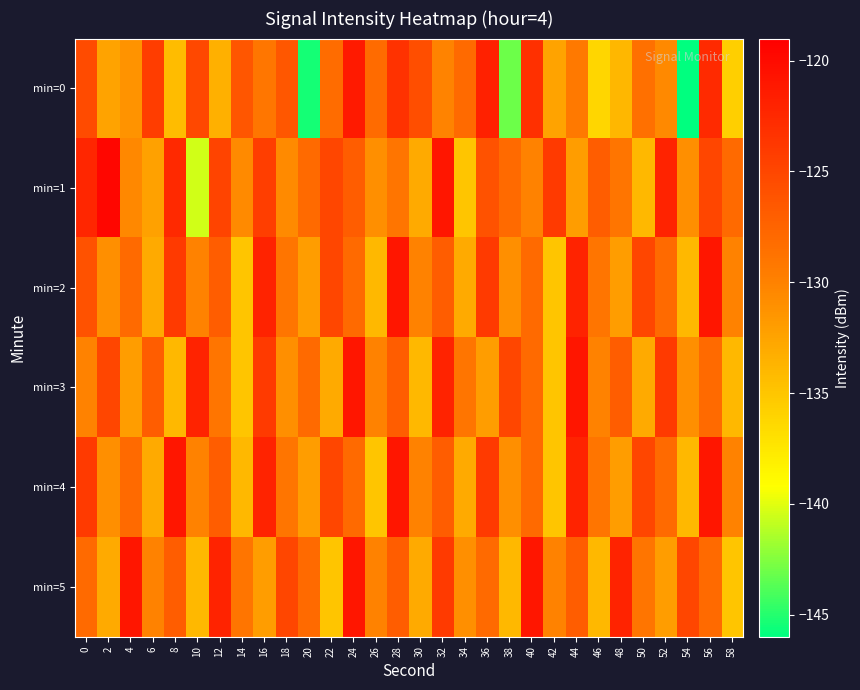

Reading left to right, extract all data points from this chart.

min=0: 0=-125.4	2=-132.4	4=-131.3	6=-124.2	8=-134.4	10=-125.2	12=-133.3	14=-126.4	16=-129.0	18=-126.5	20=-145.4	22=-128.2	24=-121.3	26=-128.1	28=-123.2	30=-125.6	32=-130.2	34=-128.0	36=-121.9	38=-143.1	40=-123.2	42=-132.5	44=-129.3	46=-136.2	48=-134.0	50=-128.6	52=-130.6	54=-146.1	56=-122.6	58=-135.8
min=1: 0=-122.3	2=-119.5	4=-130.5	6=-132.4	8=-122.5	10=-140.5	12=-124.9	14=-130.7	16=-124.3	18=-130.6	20=-128.0	22=-125.0	24=-127.0	26=-131.0	28=-129.0	30=-133.0	32=-121.0	34=-135.0	36=-126.0	38=-128.0	40=-130.0	42=-124.0	44=-132.0	46=-127.0	48=-129.0	50=-134.0	52=-122.0	54=-131.0	56=-125.0	58=-128.0
min=2: 0=-126.0	2=-131.0	4=-128.0	6=-133.0	8=-124.0	10=-130.0	12=-127.0	14=-135.0	16=-122.0	18=-129.0	20=-132.0	22=-125.0	24=-128.0	26=-134.0	28=-121.0	30=-130.0	32=-127.0	34=-133.0	36=-124.0	38=-131.0	40=-128.0	42=-135.0	44=-122.0	46=-129.0	48=-132.0	50=-125.0	52=-128.0	54=-134.0	56=-121.0	58=-130.0
min=3: 0=-130.0	2=-125.0	4=-132.0	6=-127.0	8=-134.0	10=-122.0	12=-129.0	14=-135.0	16=-124.0	18=-131.0	20=-128.0	22=-133.0	24=-121.0	26=-130.0	28=-127.0	30=-134.0	32=-122.0	34=-129.0	36=-132.0	38=-125.0	40=-128.0	42=-135.0	44=-121.0	46=-130.0	48=-127.0	50=-133.0	52=-124.0	54=-131.0	56=-128.0	58=-134.0
min=4: 0=-124.0	2=-131.0	4=-128.0	6=-133.0	8=-121.0	10=-130.0	12=-127.0	14=-134.0	16=-122.0	18=-129.0	20=-132.0	22=-125.0	24=-128.0	26=-135.0	28=-121.0	30=-130.0	32=-127.0	34=-133.0	36=-124.0	38=-131.0	40=-128.0	42=-135.0	44=-122.0	46=-129.0	48=-132.0	50=-125.0	52=-128.0	54=-134.0	56=-121.0	58=-130.0
min=5: 0=-128.0	2=-133.0	4=-121.0	6=-130.0	8=-127.0	10=-134.0	12=-122.0	14=-129.0	16=-132.0	18=-125.0	20=-128.0	22=-135.0	24=-121.0	26=-130.0	28=-127.0	30=-133.0	32=-124.0	34=-131.0	36=-128.0	38=-134.0	40=-121.0	42=-130.0	44=-127.0	46=-134.0	48=-122.0	50=-129.0	52=-132.0	54=-125.0	56=-128.0	58=-135.0